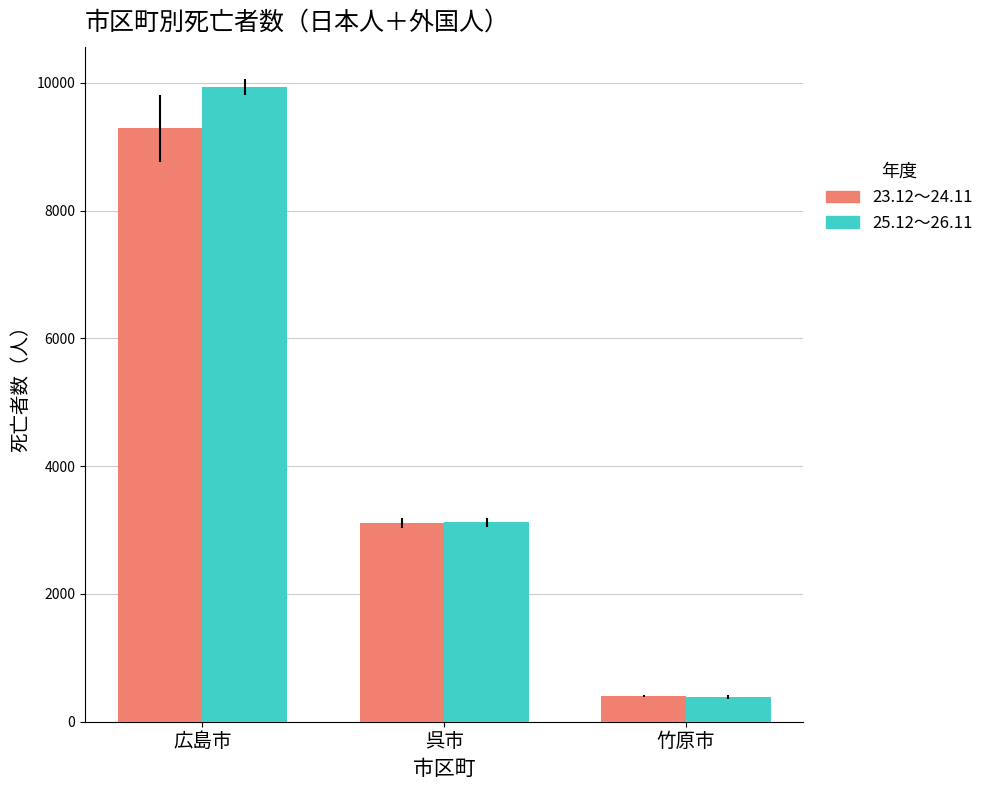

What is the average value of the 25.12～26.11 series?

4482